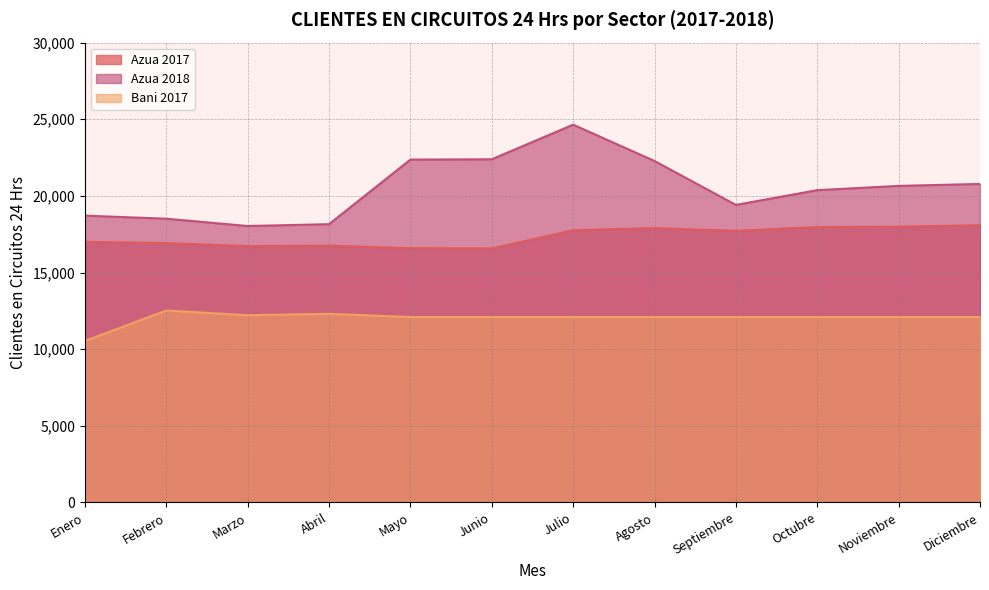

Reading left to right, what are all the values shown in this chart?

Azua: Enero=17007	Febrero=16922	Marzo=16729	Abril=16757	Mayo=16587	Junio=16575	Julio=17765	Agosto=17897	Septiembre=17724	Octubre=17967	Noviembre=17990	Diciembre=18089
Azua 2018: Enero=18713	Febrero=18513	Marzo=18035	Abril=18156	Mayo=22369	Junio=22390	Julio=24647	Agosto=22277	Septiembre=19413	Octubre=20375	Noviembre=20653	Diciembre=20780